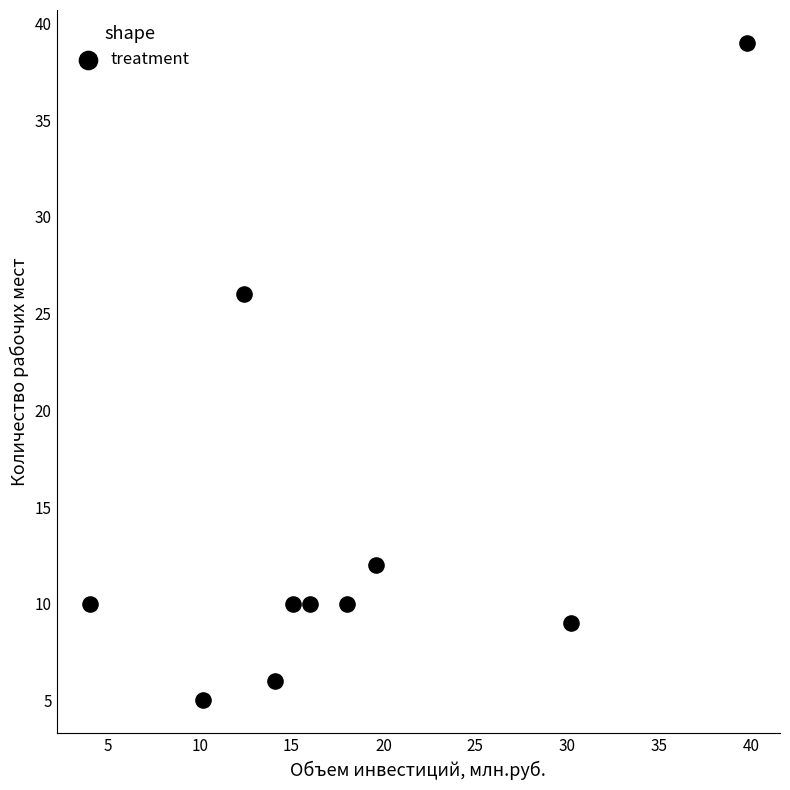

What is the average Y value?

14